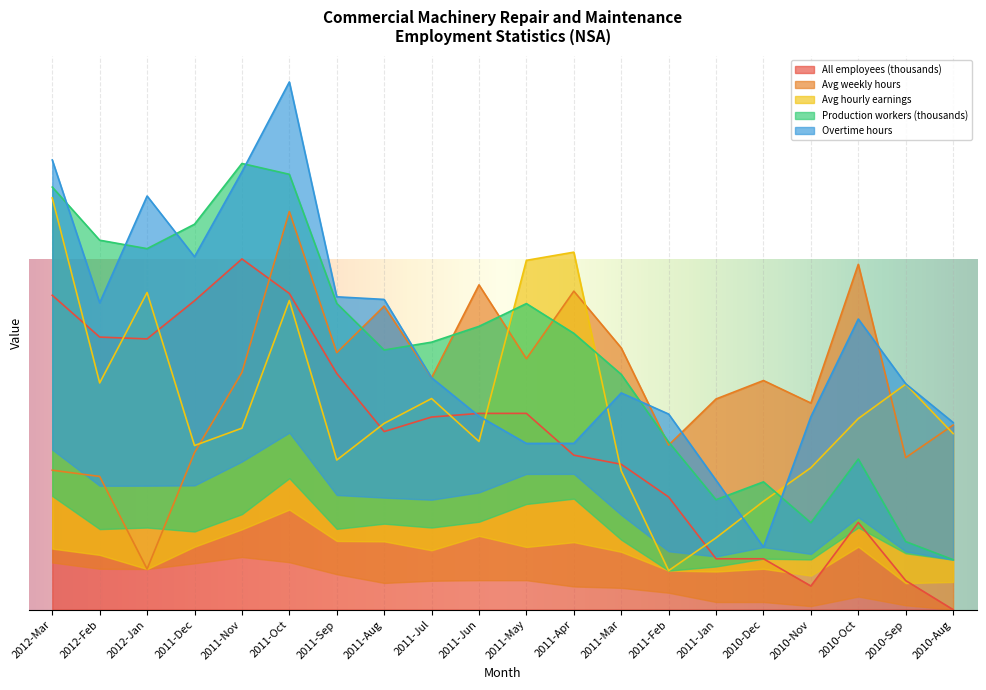

At how many categories does at least one series exceed 0?

20